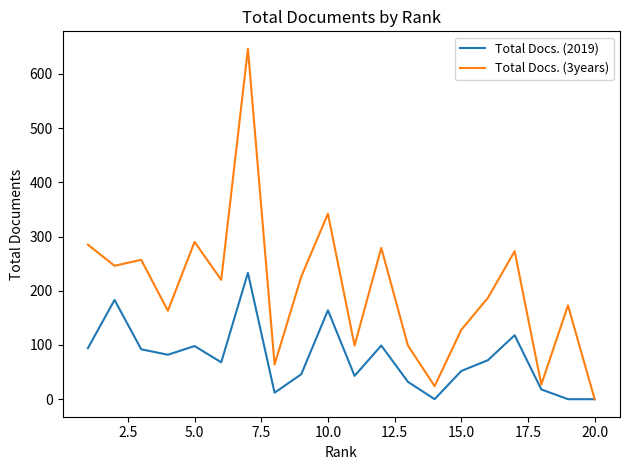

Which series has the largest total across all categories?

Total Docs. (3years)